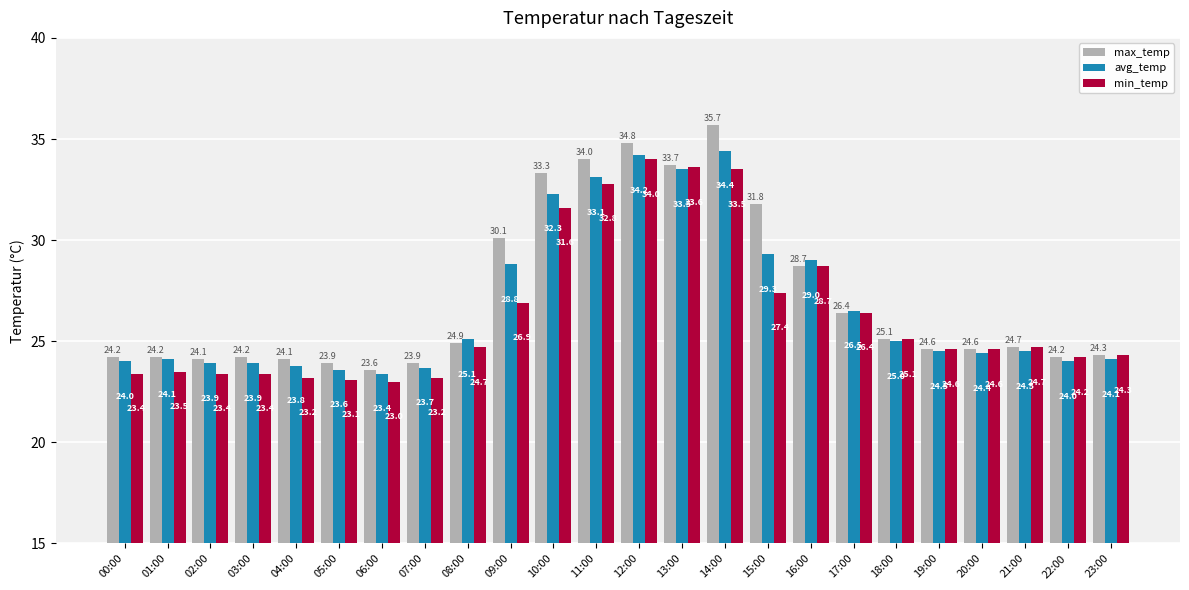

What is the minimum value for max_temp?

23.6